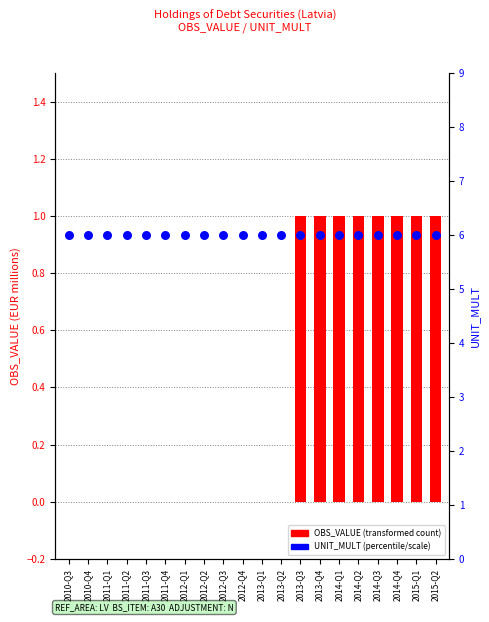

Which series reaches the maximum Y coordinate?

UNIT_MULT